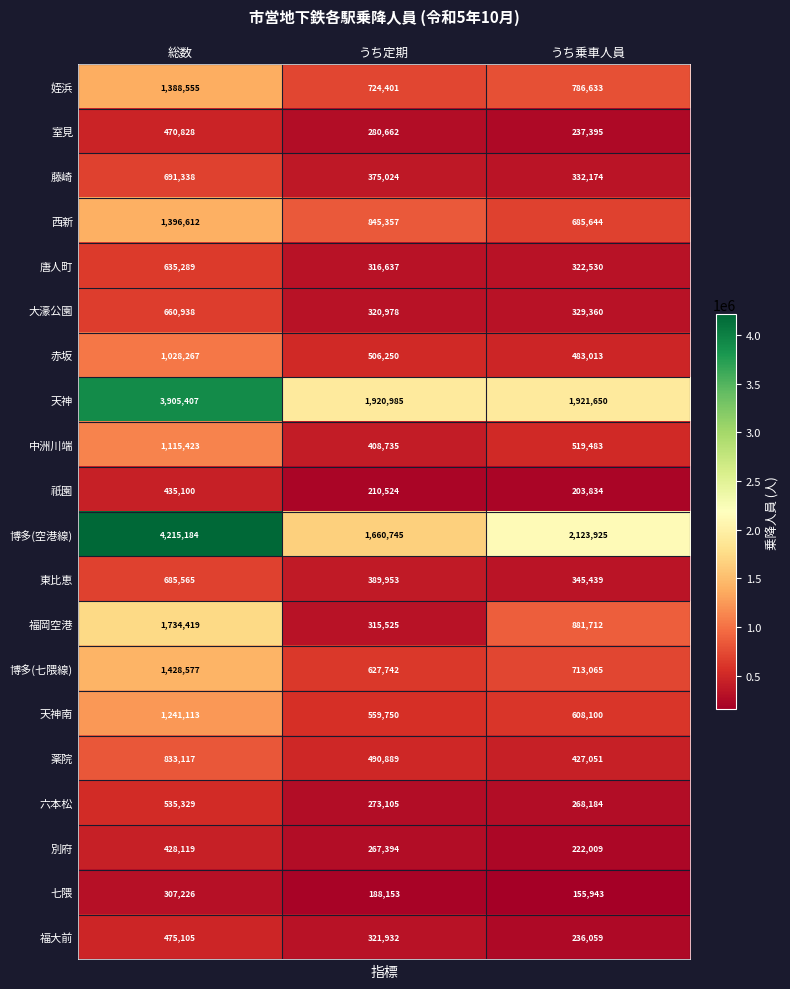

Is it true that 七隈 equals 155943 at うち乗車人員?

True